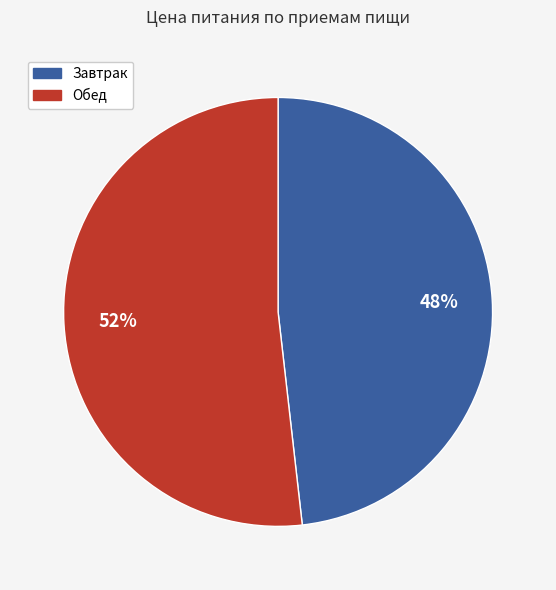

What is the largest slice in the pie chart?

Обед